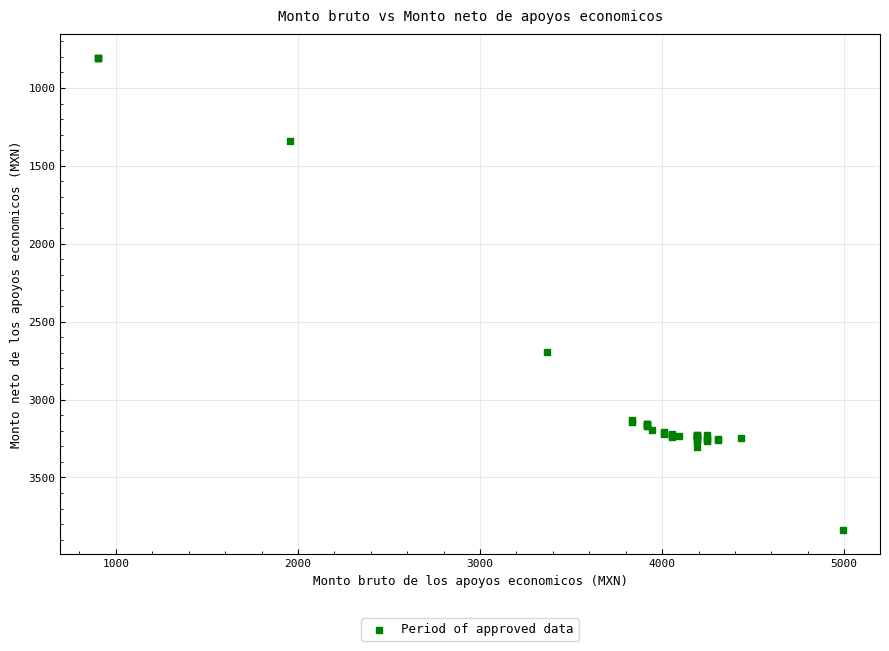

What Y value in the scatter plot is closest to 2323?

2692.8